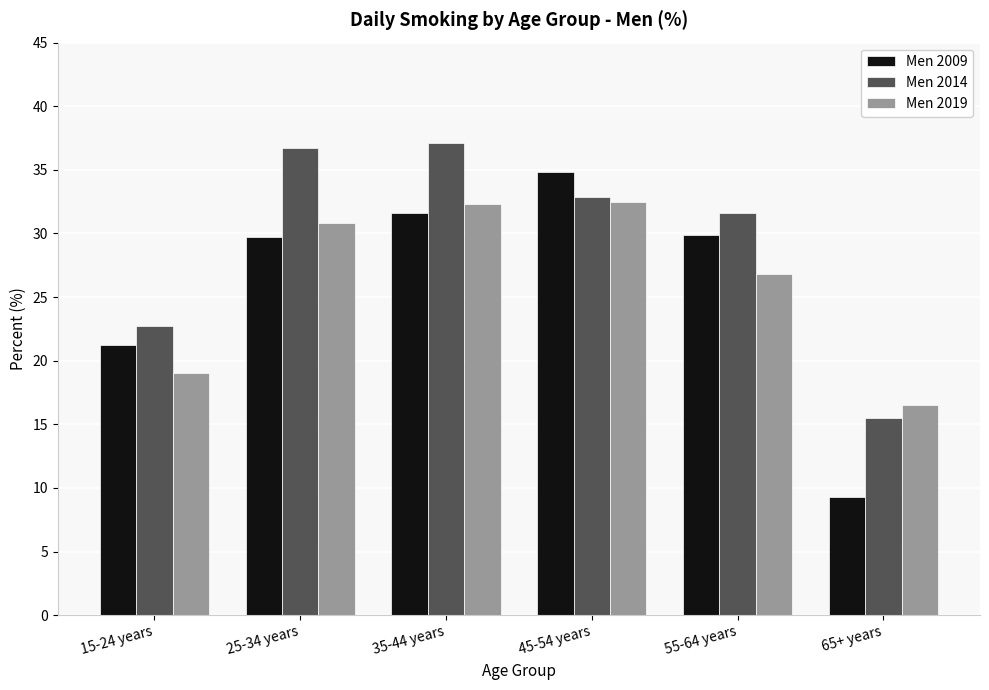

Reading left to right, transcribe all the data shown in this chart.

Men 2009: 21.2	29.7	31.6	34.8	29.9	9.3
Men 2014: 22.7	36.7	37.1	32.9	31.6	15.5
Men 2019: 19.0	30.8	32.3	32.5	26.8	16.5